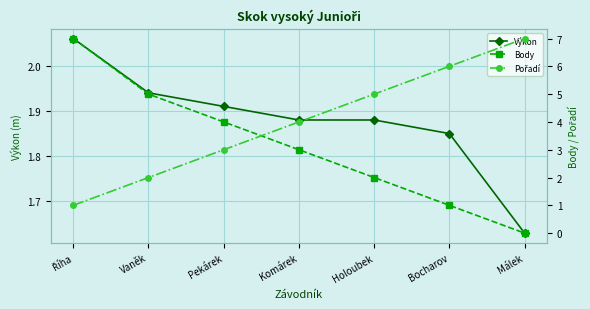

How many lines are shown in the chart?

3